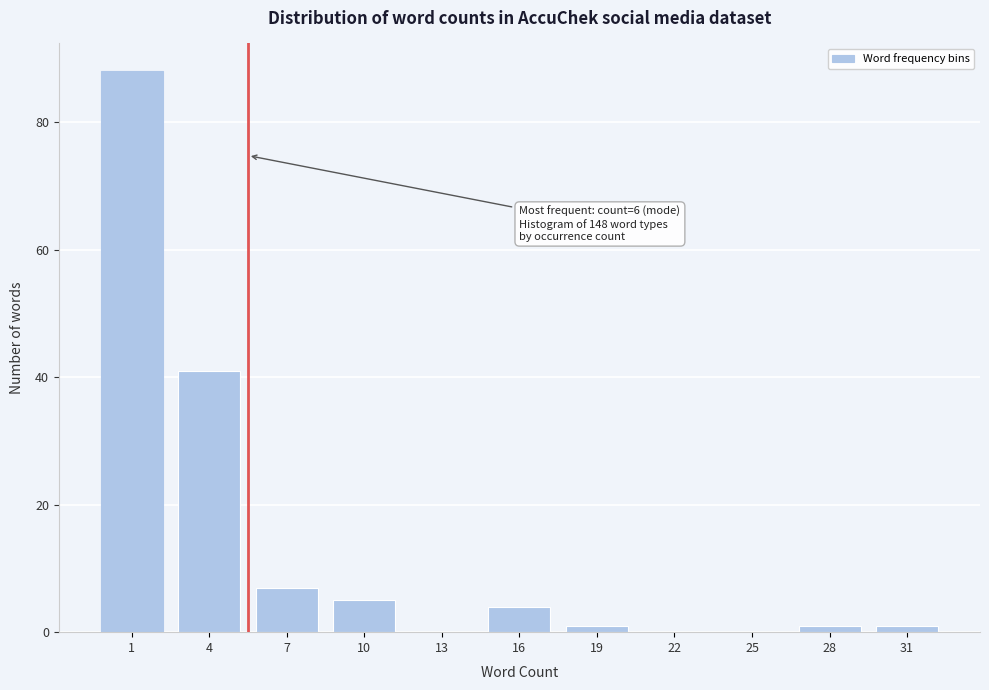

Reading right to left, list all the values displayed in this chart.

31=1	28=1	25=0	22=0	19=1	16=4	13=0	10=5	7=7	4=41	1=88